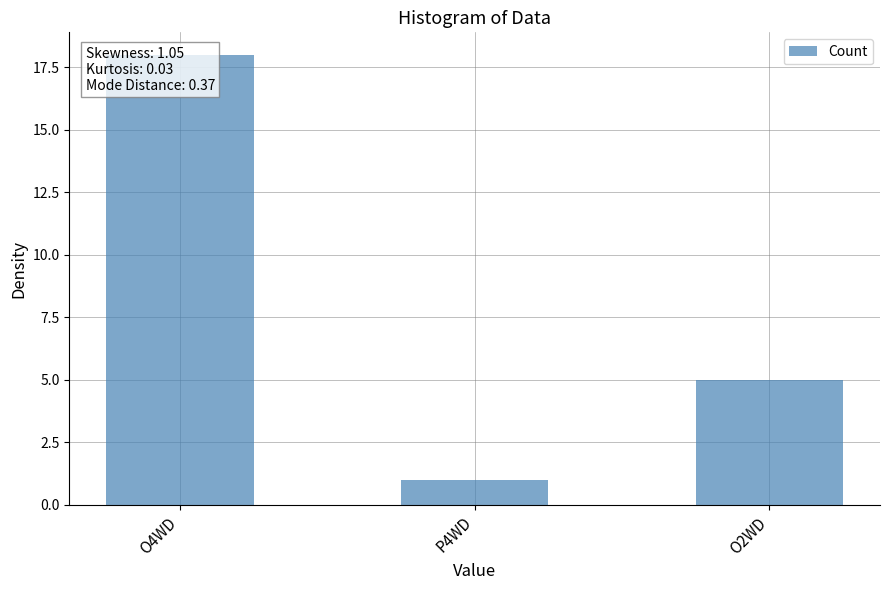

At which label does the data first exceed 5?

O4WD